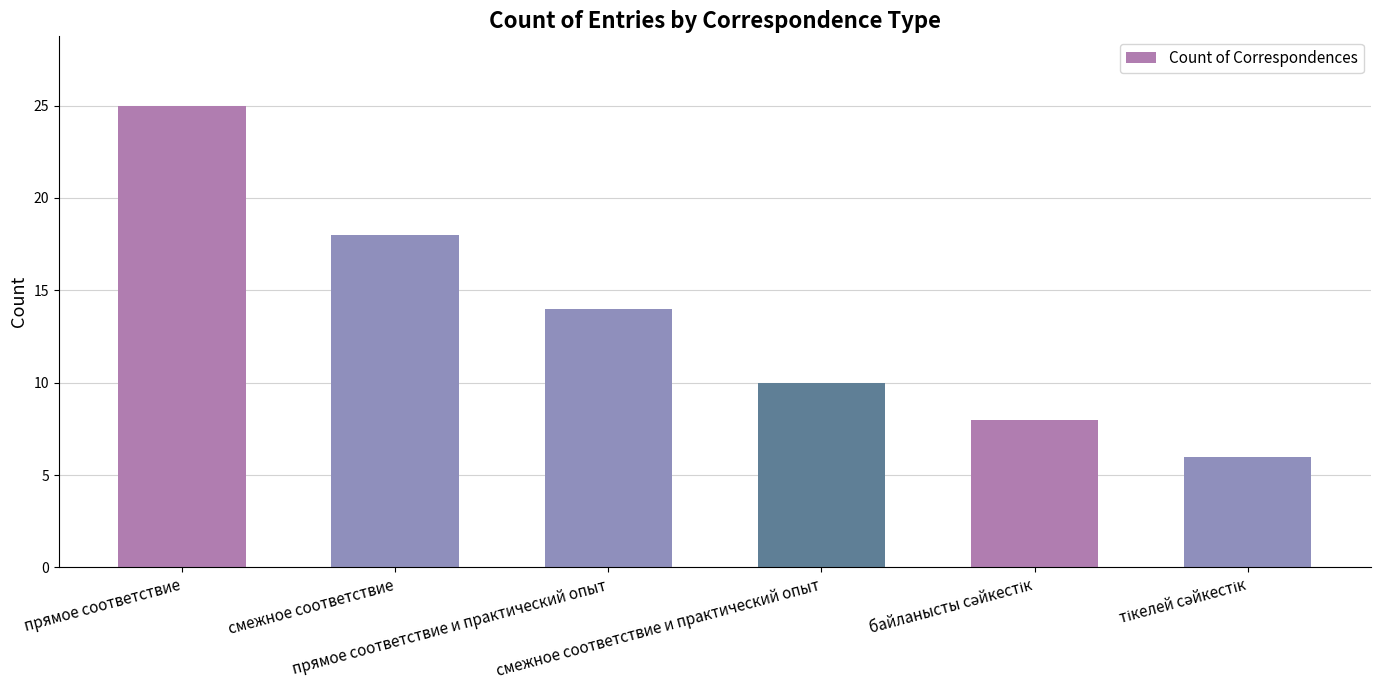

How many bars are there in total?

6